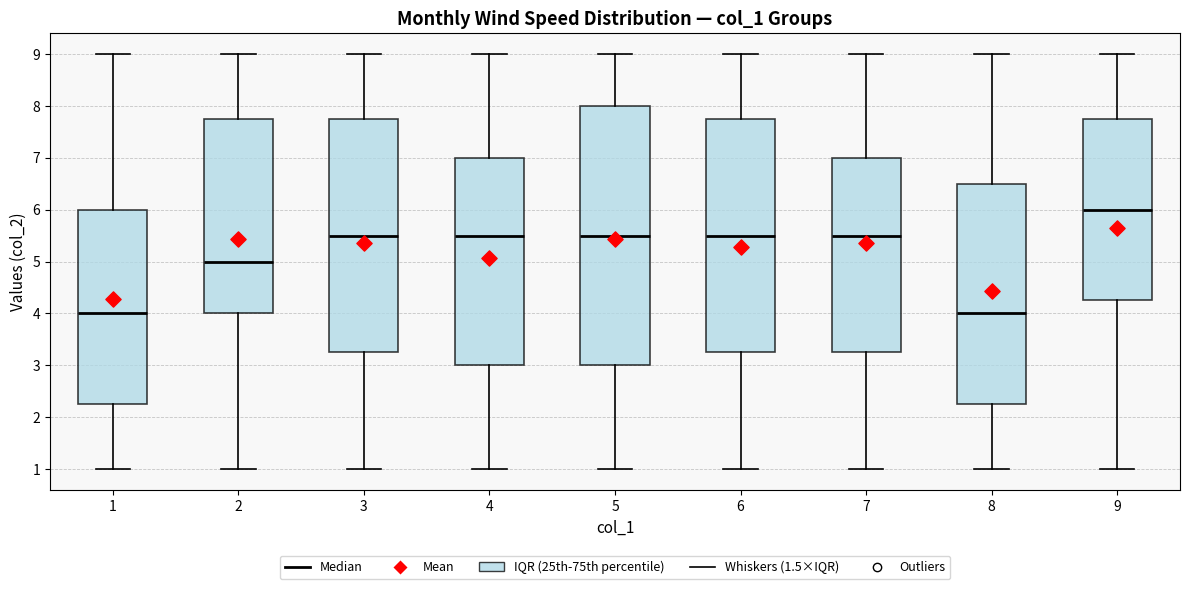

Where does the upper whisker of the box at x = 2 end on the y-axis? The values are not printed on the chart, so give them approximately, as read against the axis.

9.0